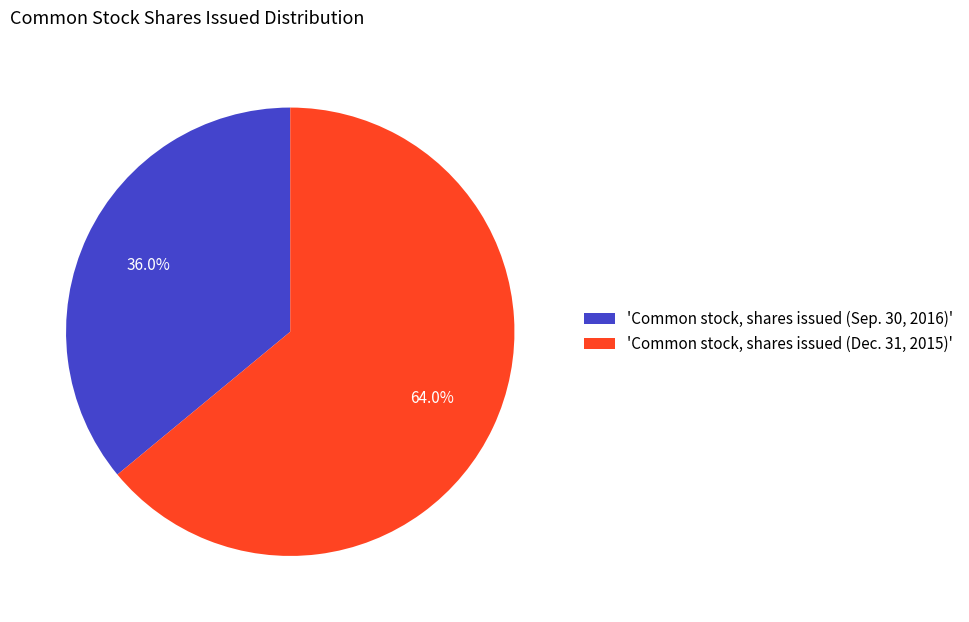

Is there any slice that represents more than half of the pie?

Yes